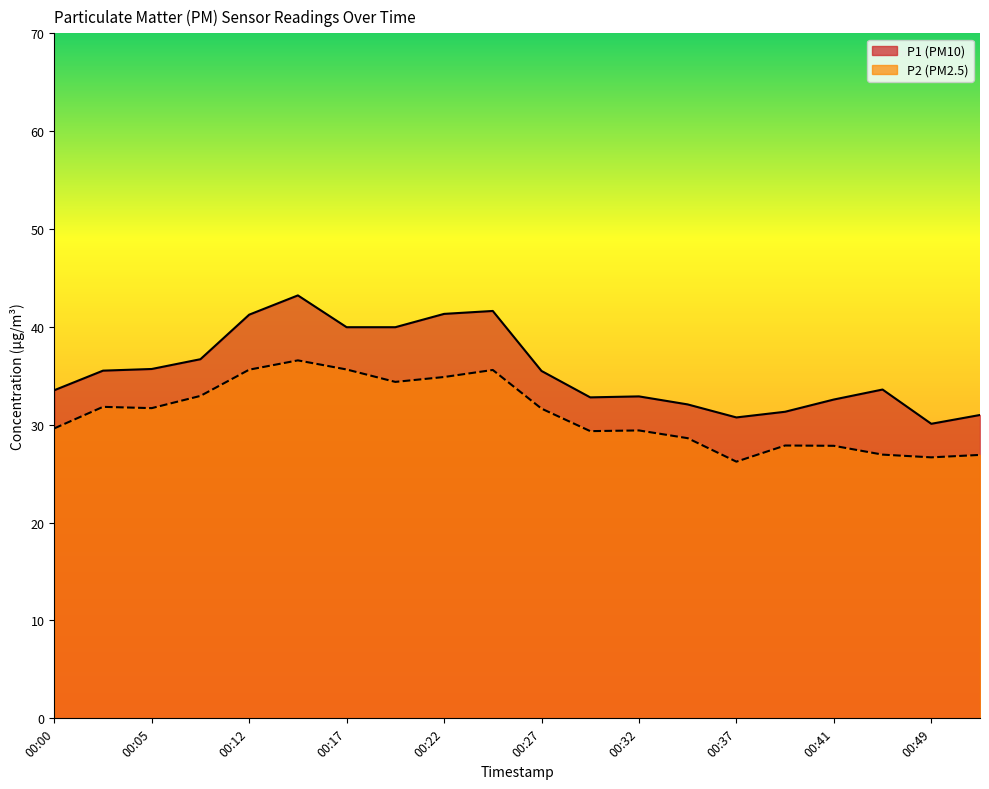

Reading right to left, transcribe all the data shown in this chart.

P1: 00:51=31.0	00:49=30.1	00:46=33.6	00:41=32.6	00:39=31.3	00:37=30.8	00:34=32.1	00:32=32.9	00:29=32.8	00:27=35.5	00:24=41.6	00:22=41.3	00:20=40.0	00:17=40.0	00:15=43.2	00:12=41.2	00:07=36.7	00:05=35.7	00:02=35.5	00:00=33.5
P2: 00:51=26.9	00:49=26.7	00:46=26.9	00:41=27.9	00:39=27.9	00:37=26.2	00:34=28.6	00:32=29.4	00:29=29.4	00:27=31.6	00:24=35.6	00:22=34.9	00:20=34.4	00:17=35.6	00:15=36.6	00:12=35.6	00:07=33.0	00:05=31.7	00:02=31.8	00:00=29.6